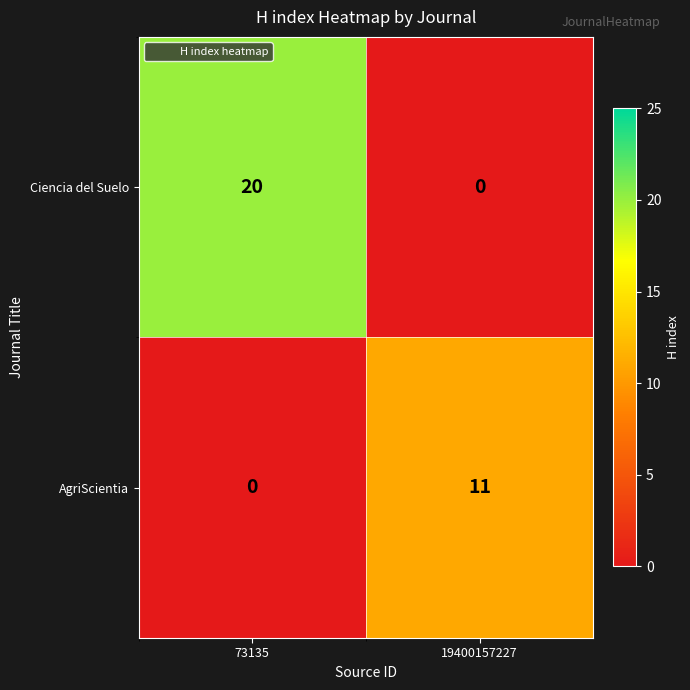

Which series has the largest range (max minus min)?

Ciencia del Suelo